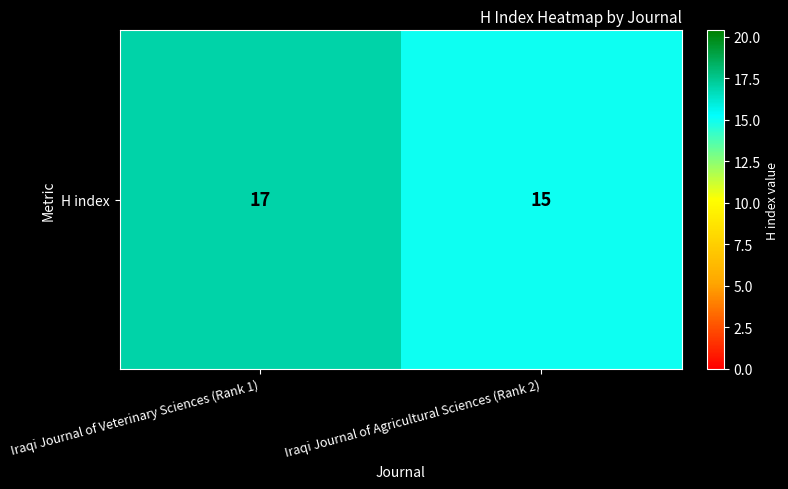

What is the difference between the maximum and minimum values?

2